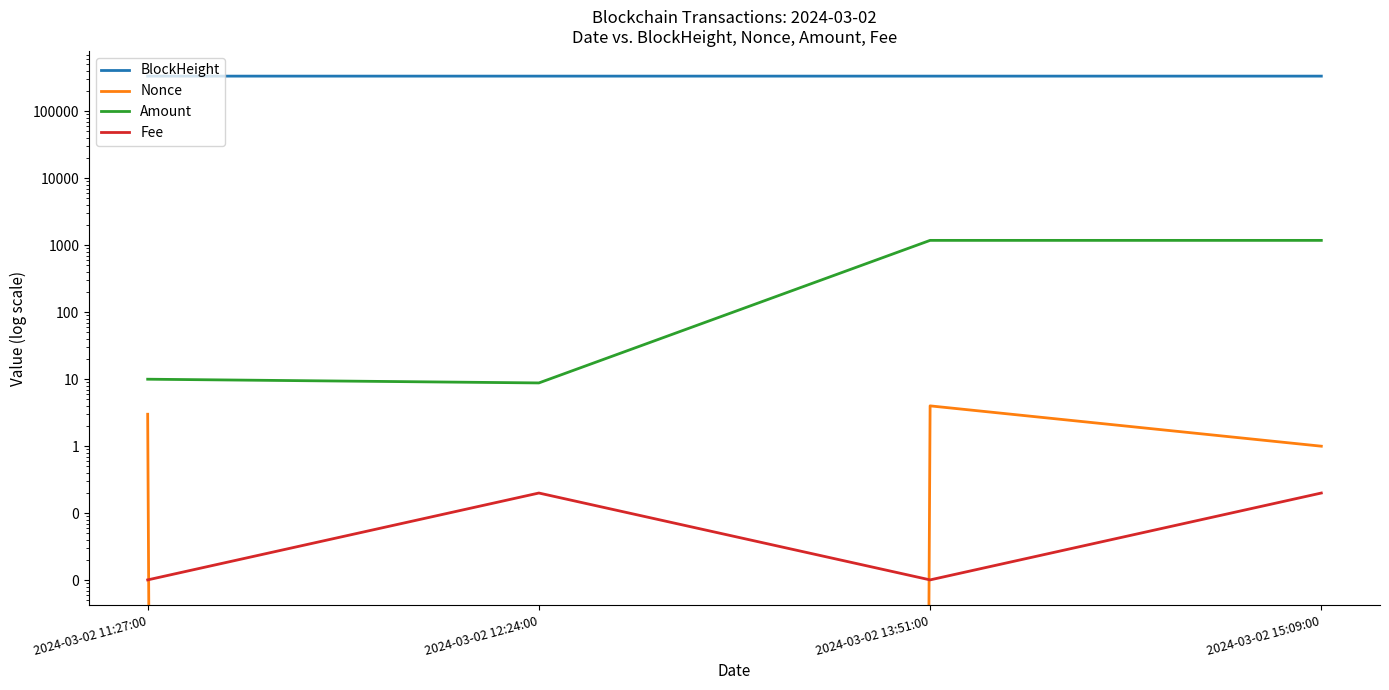

Is it true that Fee equals 0.0 at 2024-03-02 13:51:00?

False